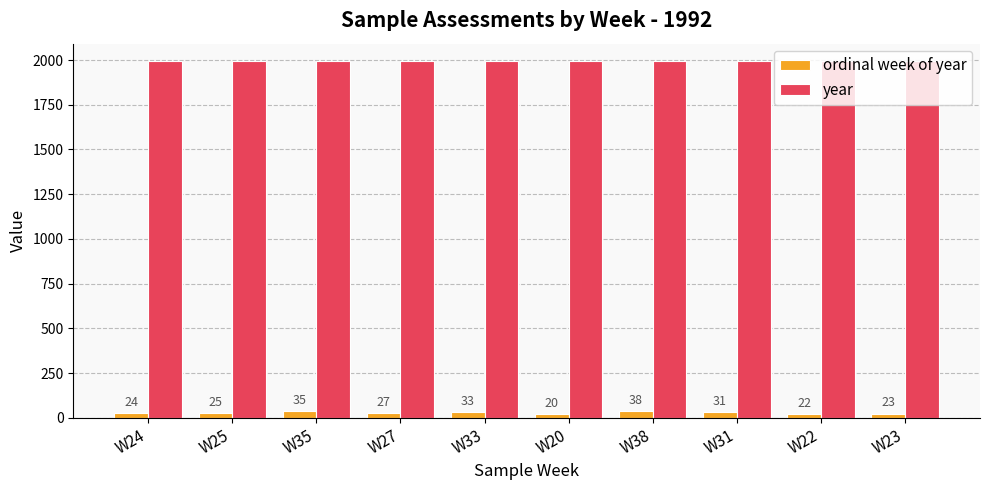

Is the value of year at W25 greater than the value of ordinal week of year at W24?

Yes